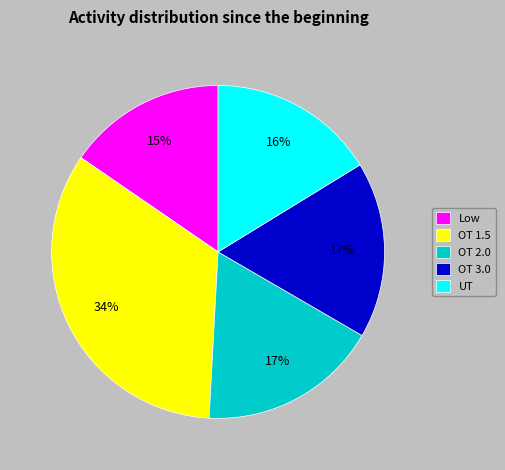

Is it true that UT is 16% of the pie?

True